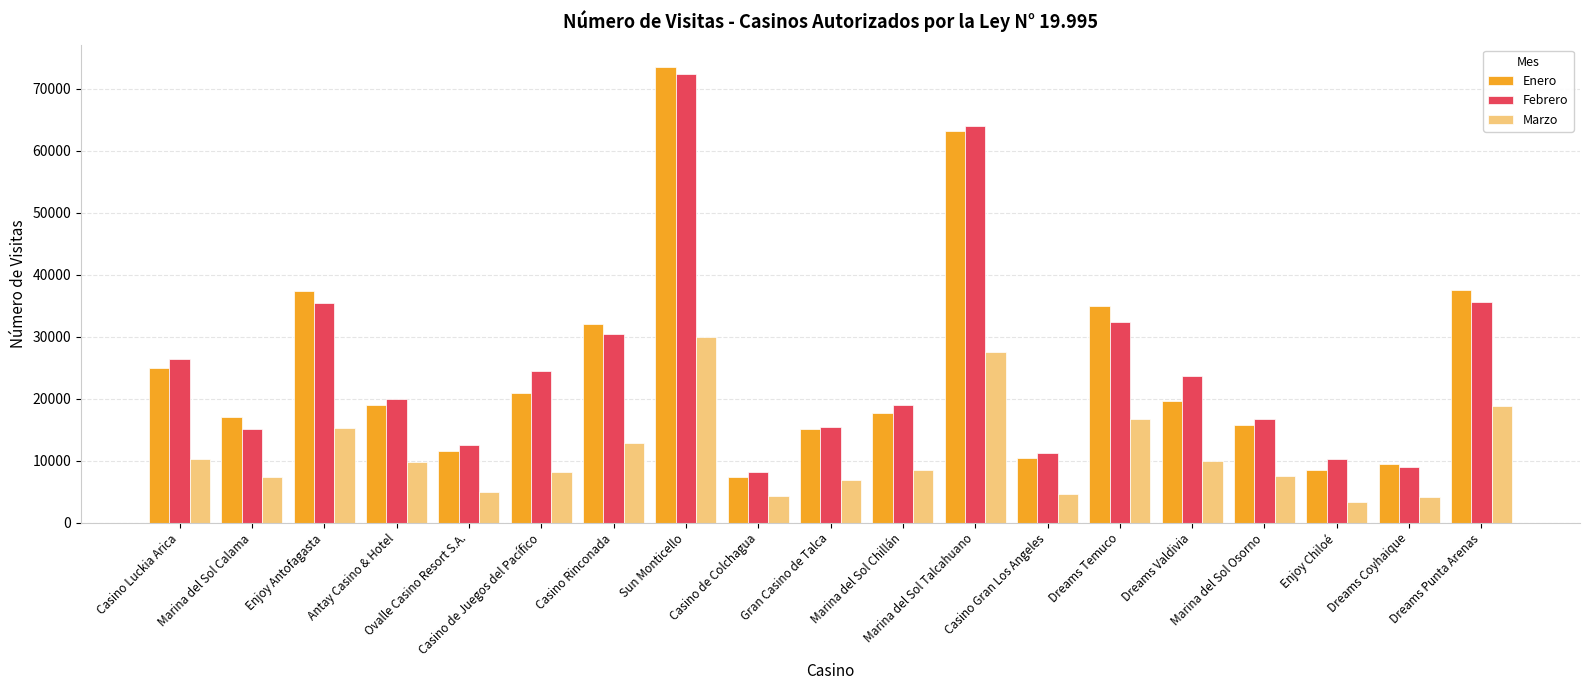

Is the value of Febrero at Marina del Sol Calama greater than the value of Marzo at Marina del Sol Talcahuano?

No